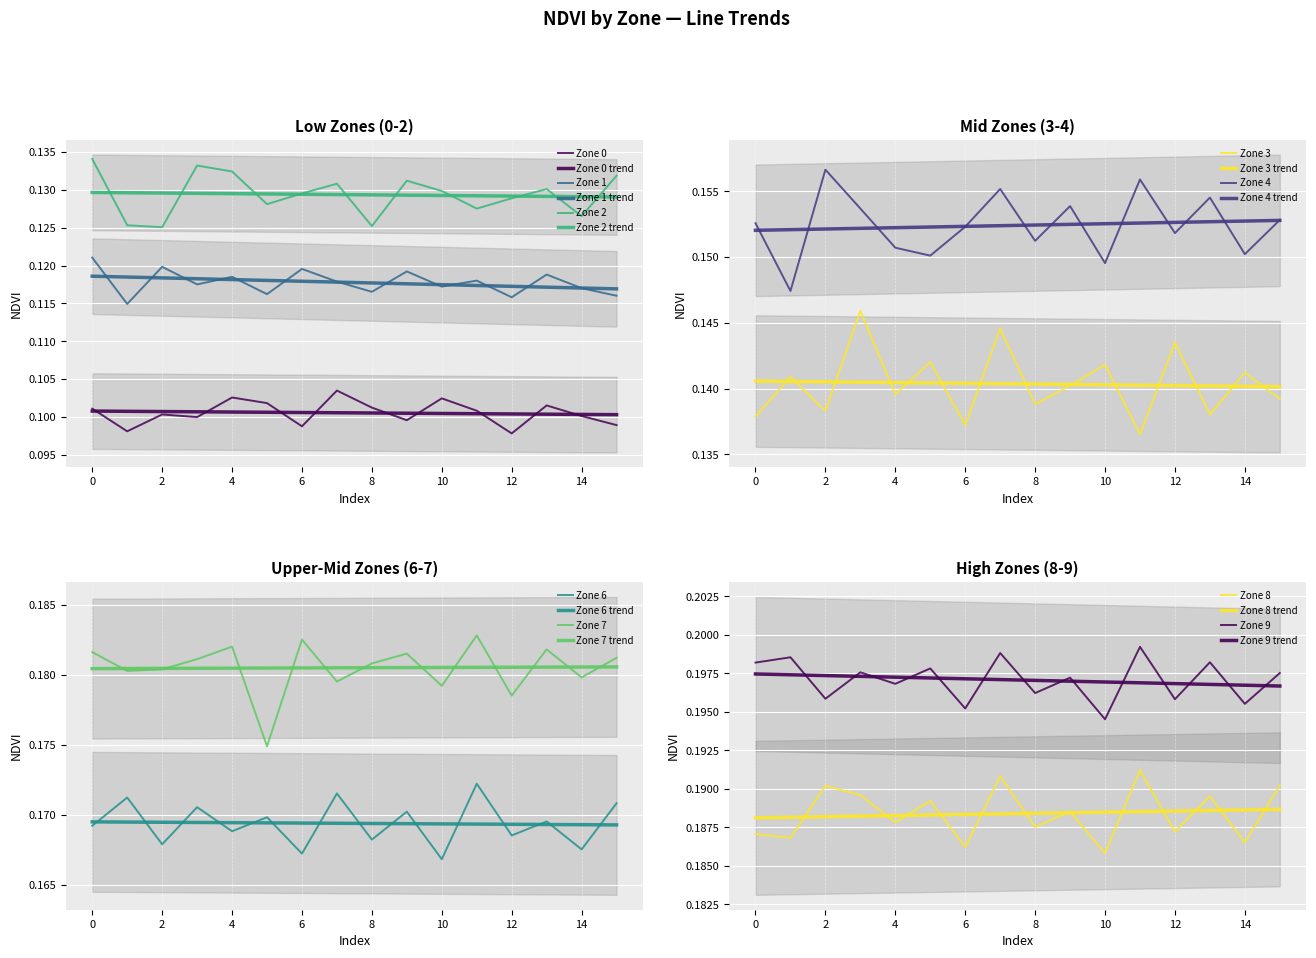

Count the Zone 3 values in the range 0 to 1.

16